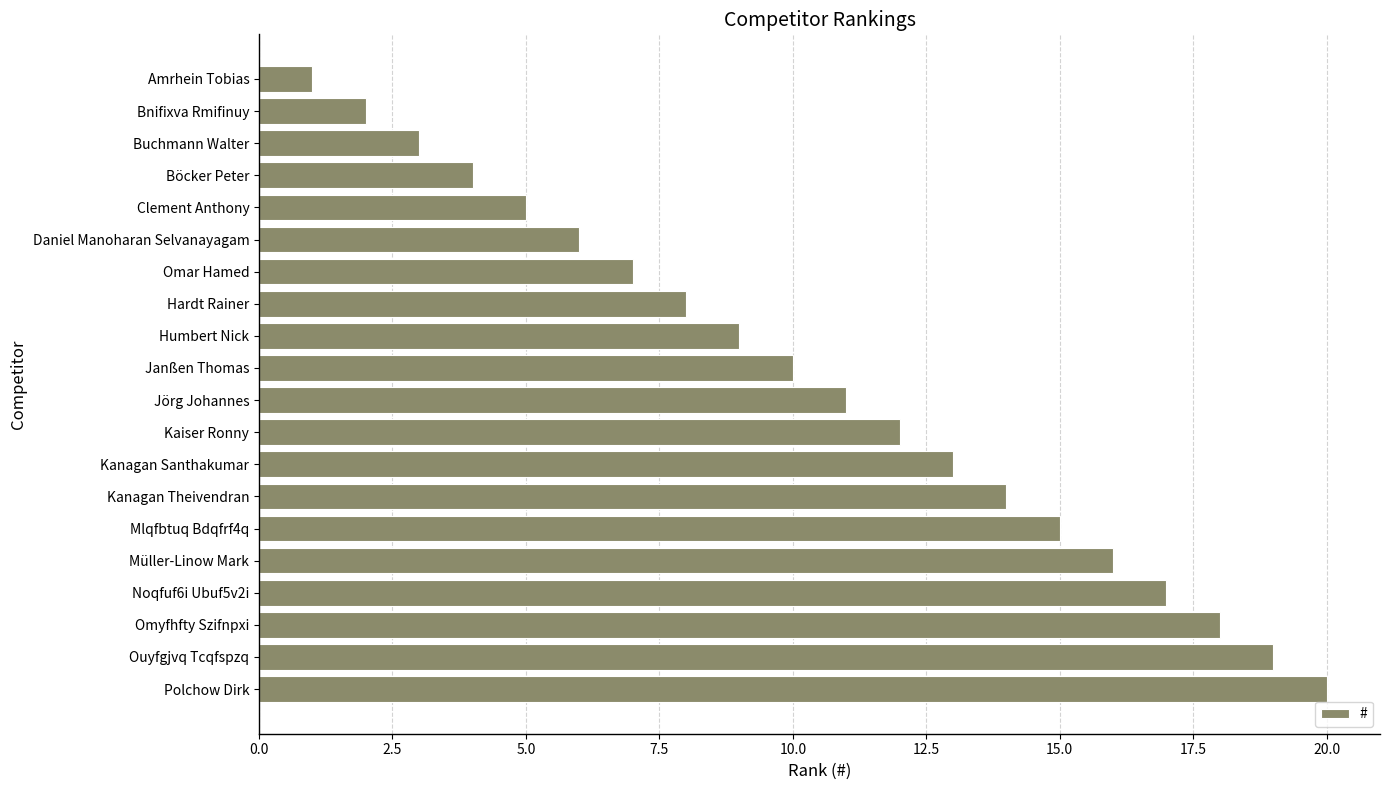

List the labels in order of value, smallest first.

Amrhein Tobias, Bnifixva Rmifinuy, Buchmann Walter, Böcker Peter, Clement Anthony, Daniel Manoharan Selvanayagam, Omar Hamed, Hardt Rainer, Humbert Nick, Janßen Thomas, Jörg Johannes, Kaiser Ronny, Kanagan Santhakumar, Kanagan Theivendran, Mlqfbtuq Bdqfrf4q, Müller-Linow Mark, Noqfuf6i Ubuf5v2i, Omyfhfty Szifnpxi, Ouyfgjvq Tcqfspzq, Polchow Dirk